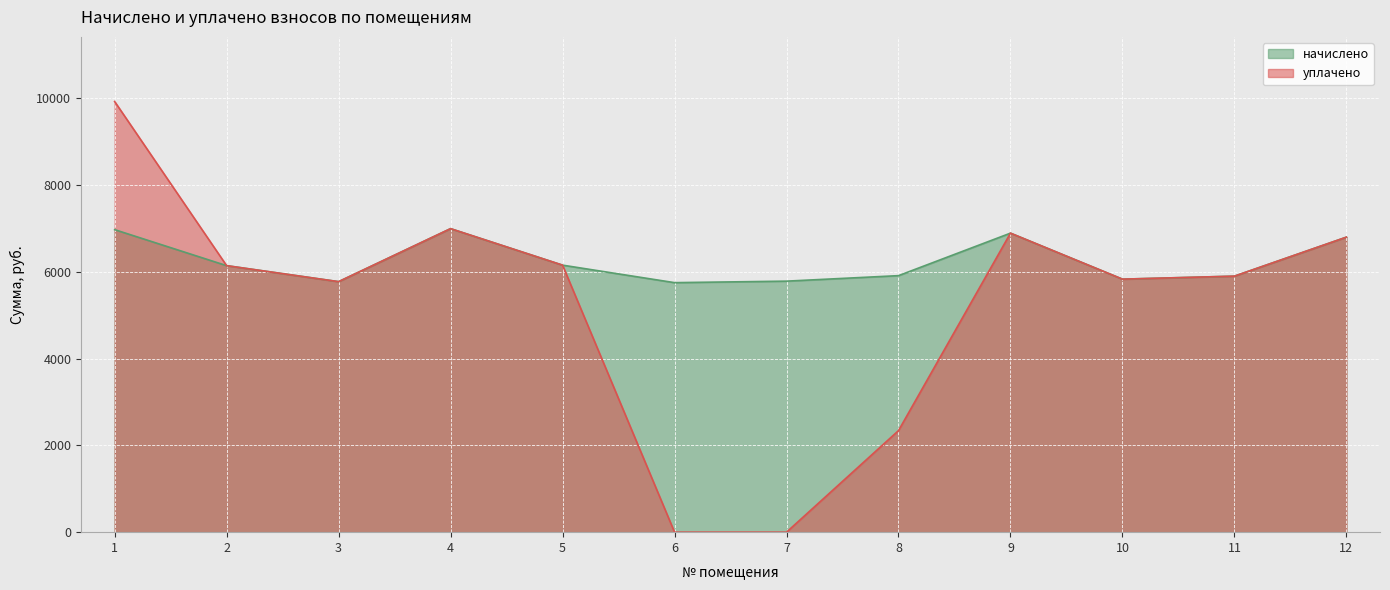

How many positive values does the уплачено series have?

10